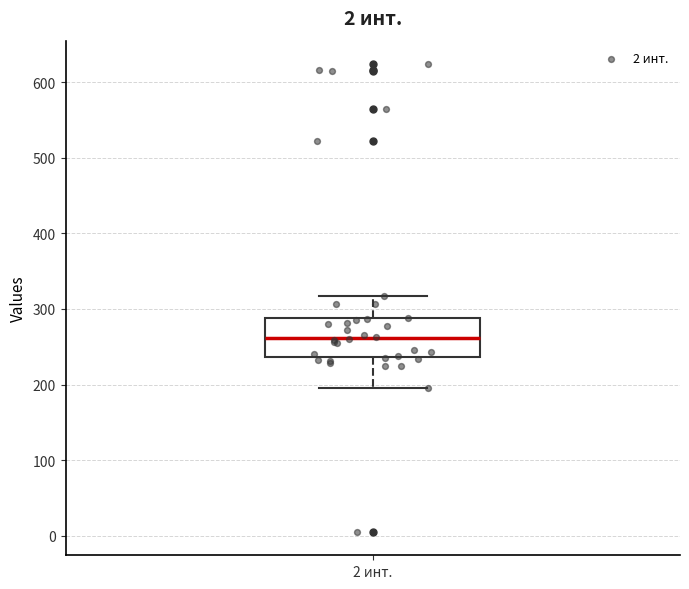

Where does the upper whisker of the box for 2 инт. end on the y-axis? The values are not printed on the chart, so give them approximately, as read against the axis.

320